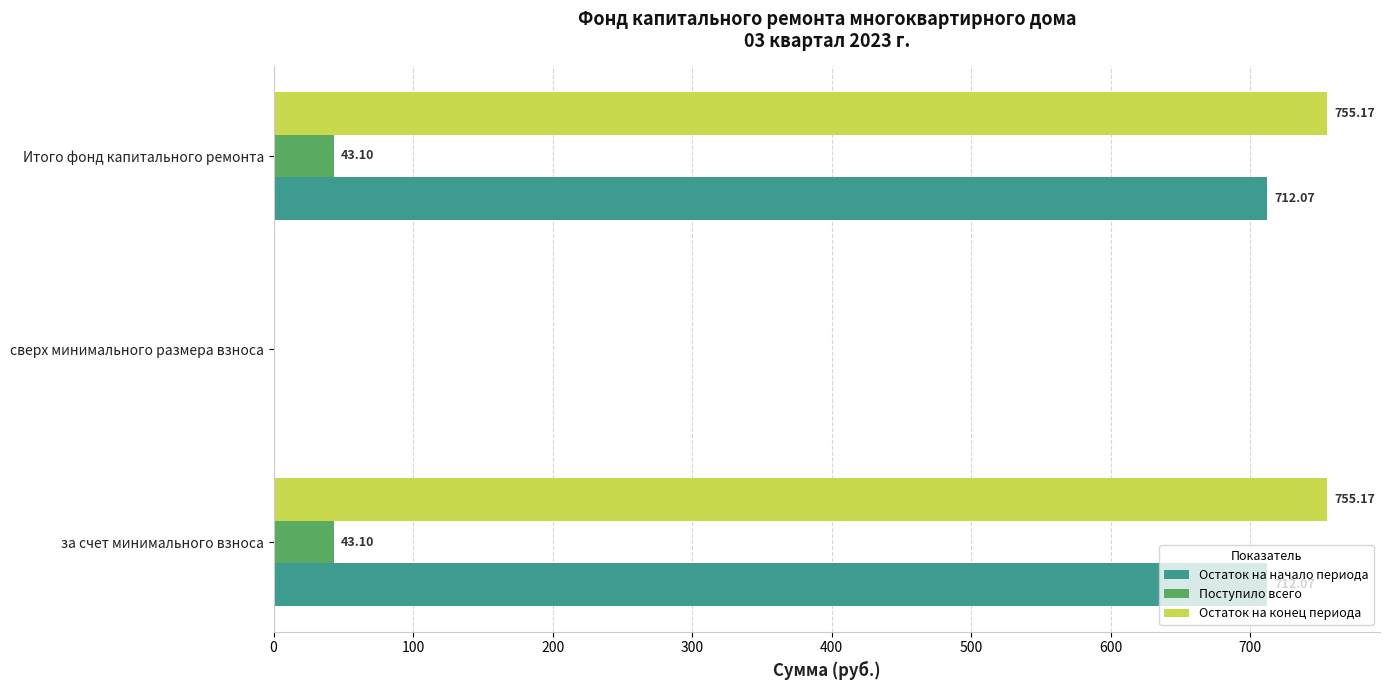

How many values in Поступило всего are above zero?

2